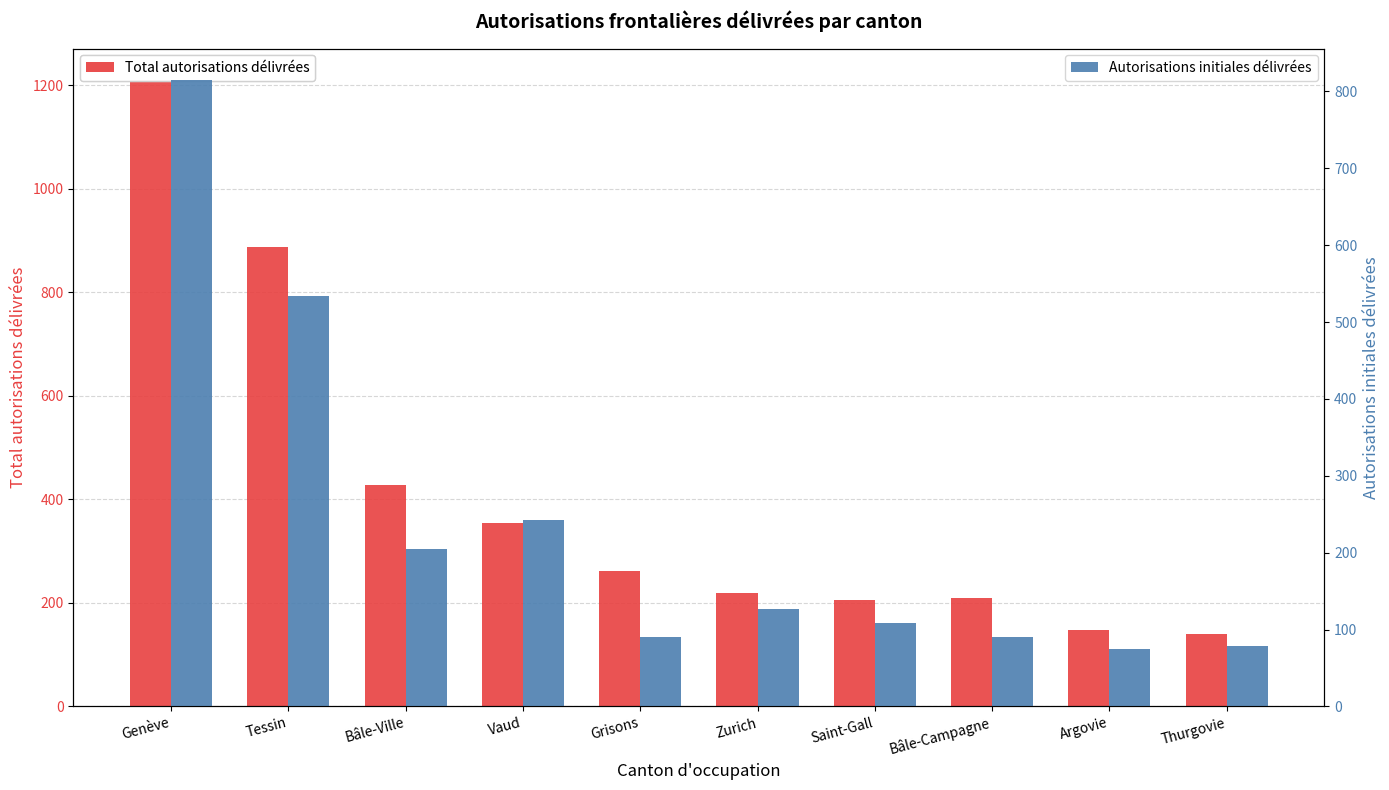

Reading left to right, extract all data points from this chart.

Total autorisations délivrées: Genève=1210	Tessin=888	Bâle-Ville=428	Vaud=354	Grisons=262	Zurich=220	Saint-Gall=205	Bâle-Campagne=209	Argovie=148	Thurgovie=140
Autorisations initiales délivrées: Genève=815	Tessin=534	Bâle-Ville=205	Vaud=242	Grisons=90	Zurich=127	Saint-Gall=108	Bâle-Campagne=90	Argovie=75	Thurgovie=78